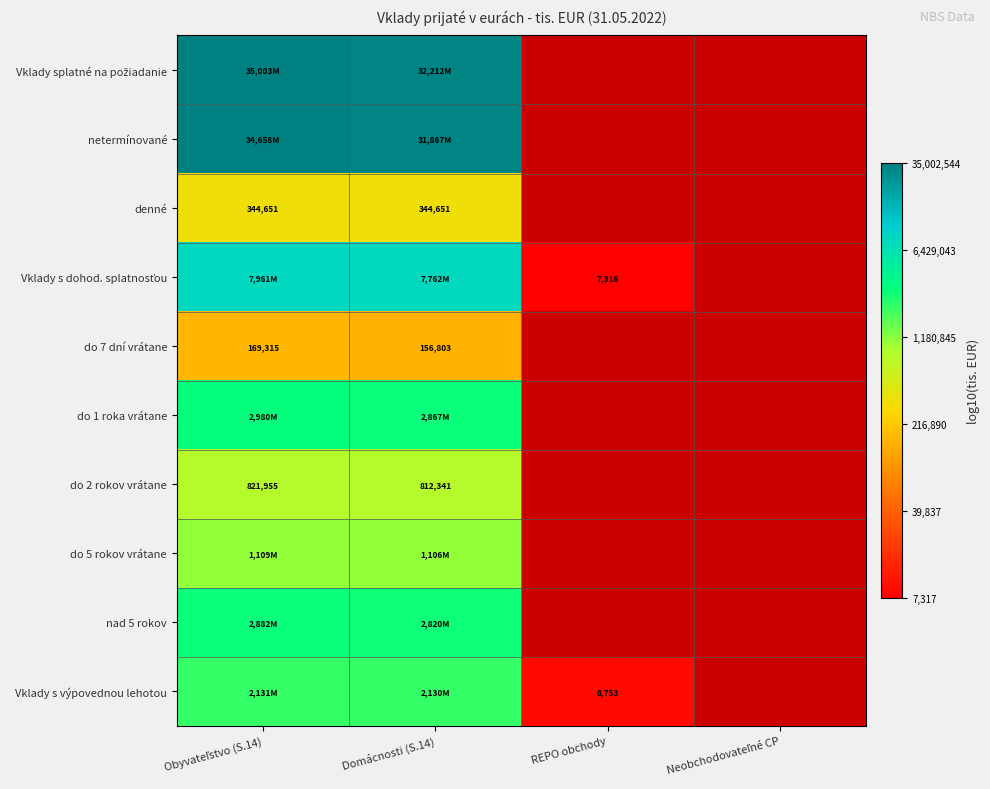

At which label is Vklady s výpovednou lehotou closest to 5?

REPO obchody